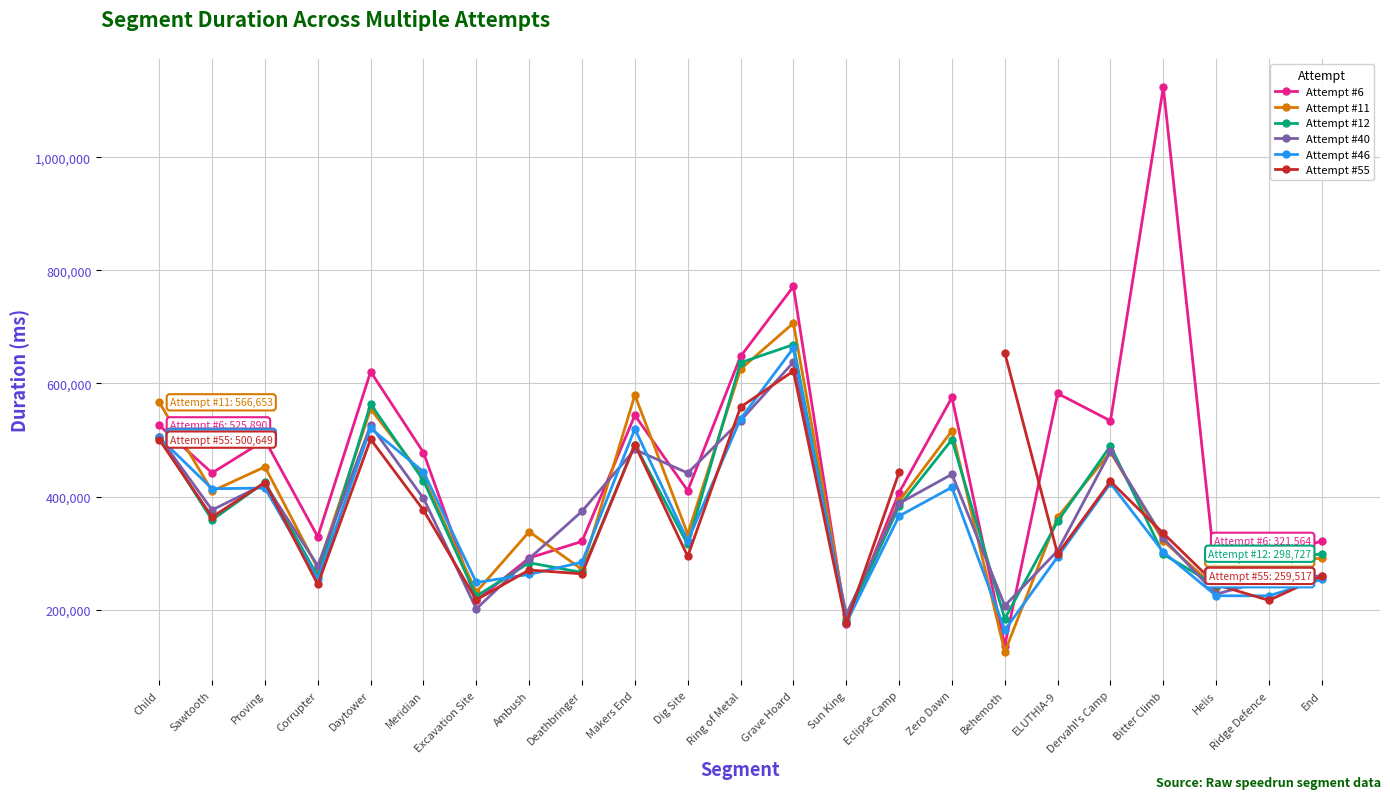

At how many categories does at least one series exceed 272172?

20